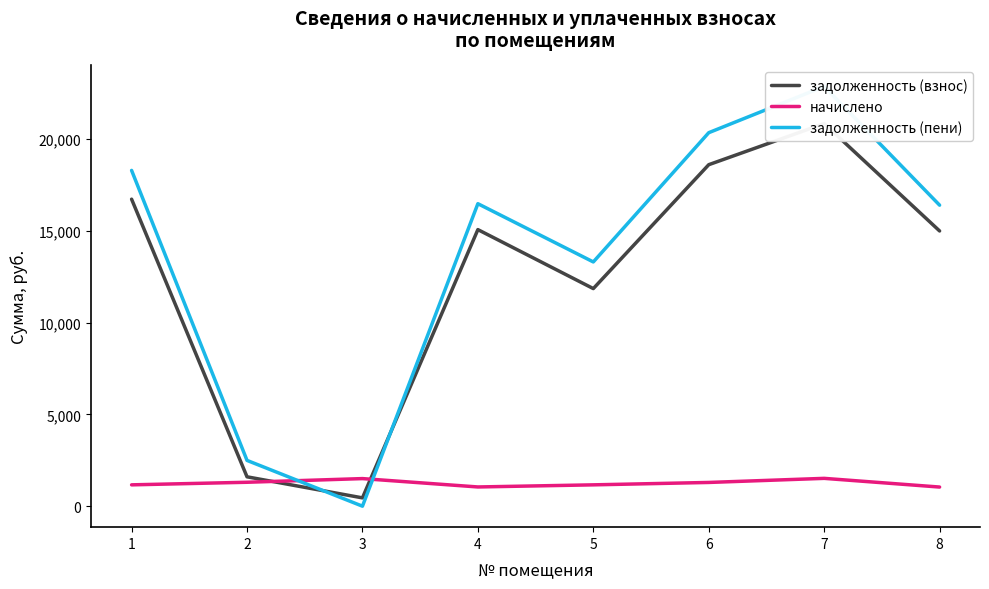

Reading left to right, transcribe all the data shown in this chart.

задолженность (взнос): 16718.3	1599.2	452.6	15061.1	11849.1	18596.6	20836.1	14987.5
начислено: 1161.8	1302.5	1502.1	1046.6	1161.8	1292.3	1514.9	1041.5
задолженность (пени): 18285.2	2492.5	0.0	16472.7	13300.7	20339.5	22858.6	16392.2